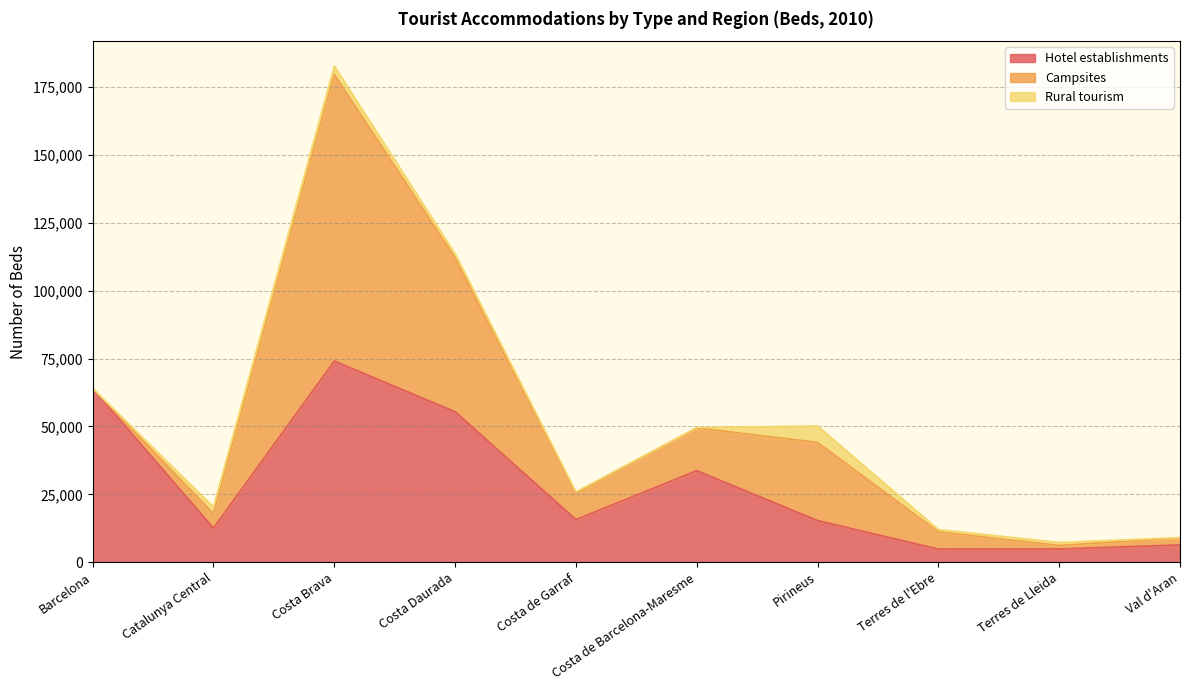

True or false: Rural tourism has a value of 659 at Costa Daurada.

False